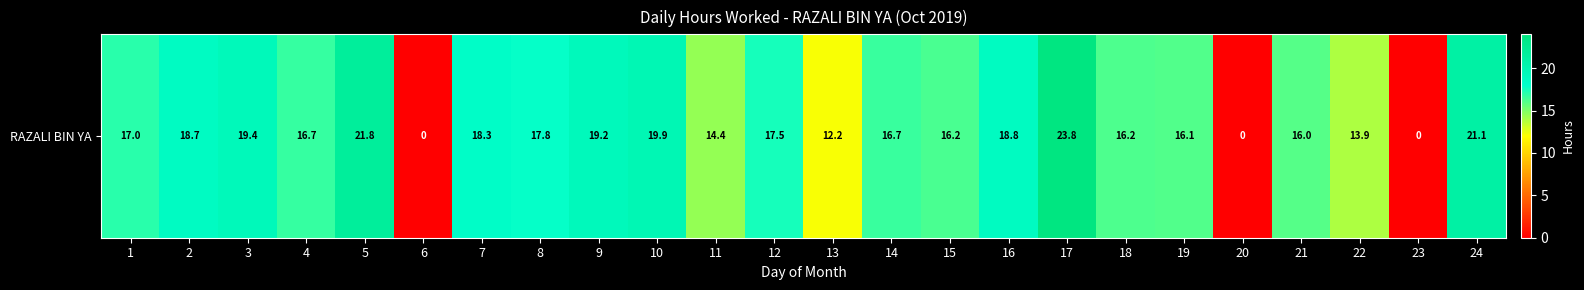

List the labels in order of value, largest first.

17, 5, 24, 10, 3, 9, 16, 2, 7, 8, 12, 1, 4, 14, 15, 18, 19, 21, 11, 22, 13, 6, 20, 23